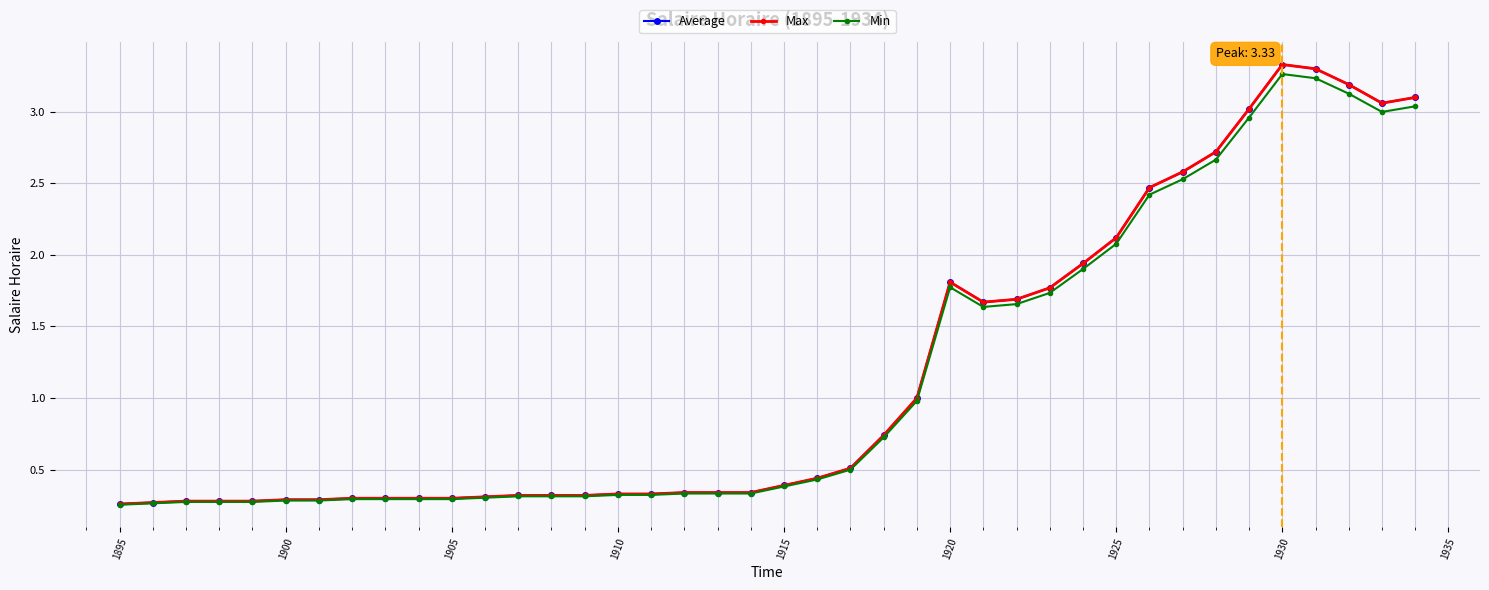

Does the chart have visible grid lines?

Yes